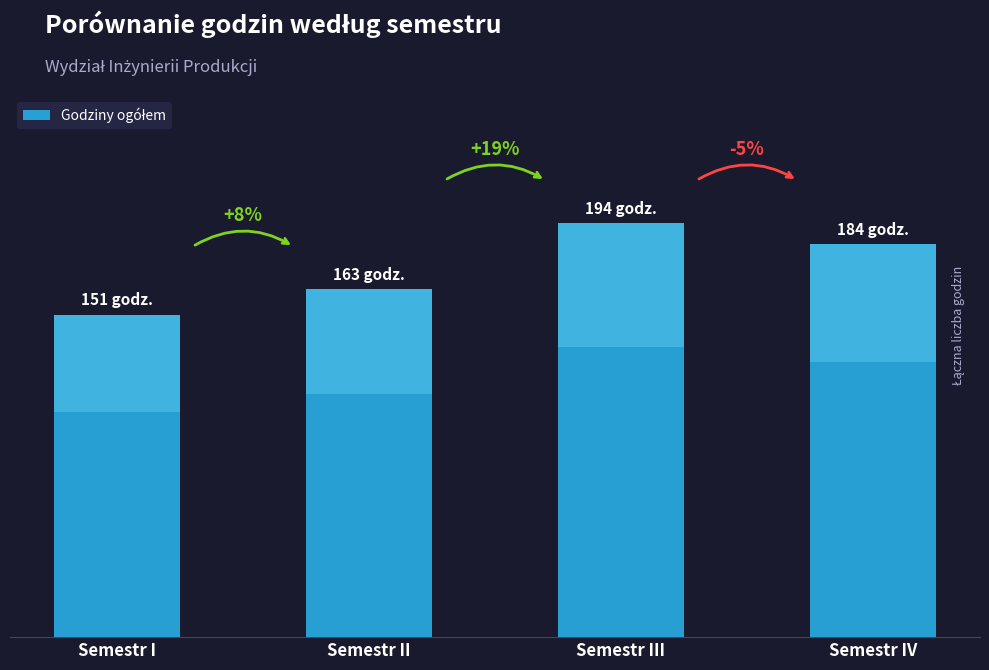

How many bars are there in total?

4